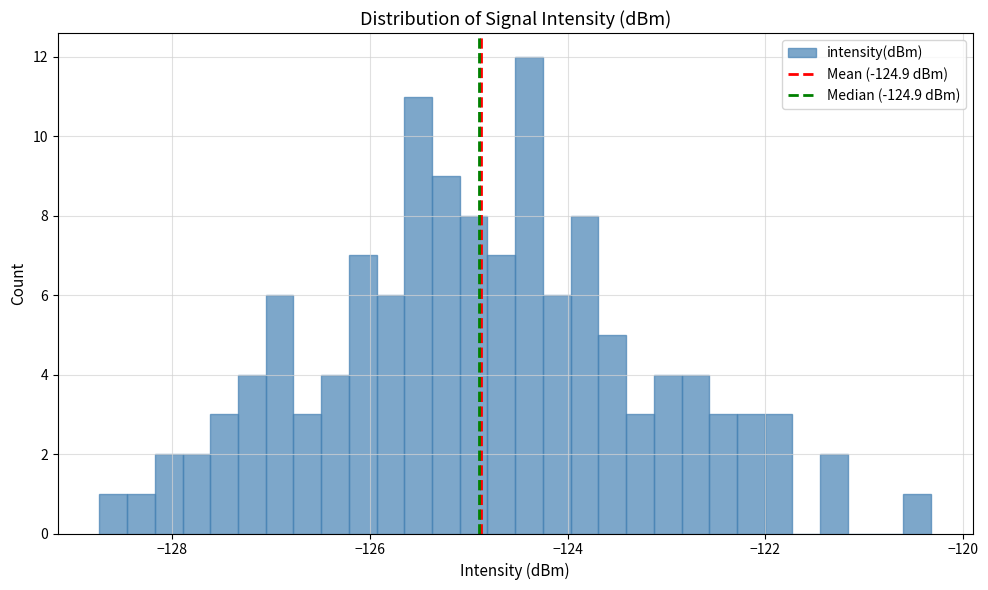

Around what value on the x-axis is the tallest bar? Give the approximate position of its centre, as read against the axis.

-124.4